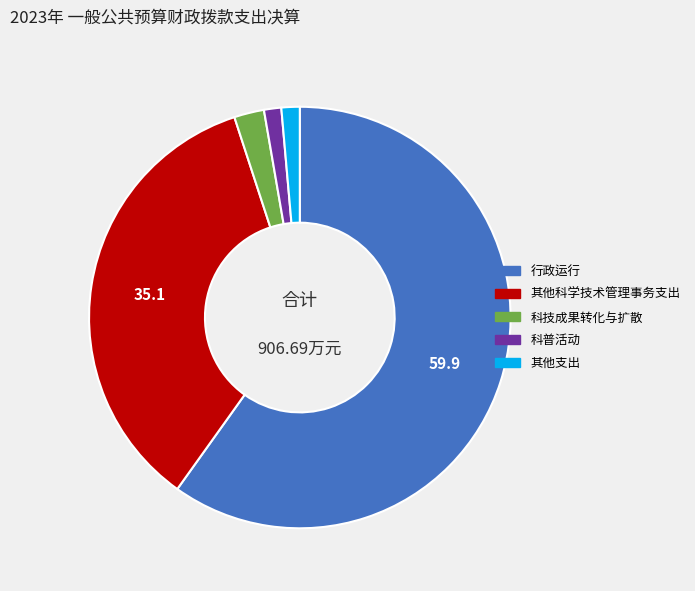

What is the largest slice in the pie chart?

行政运行